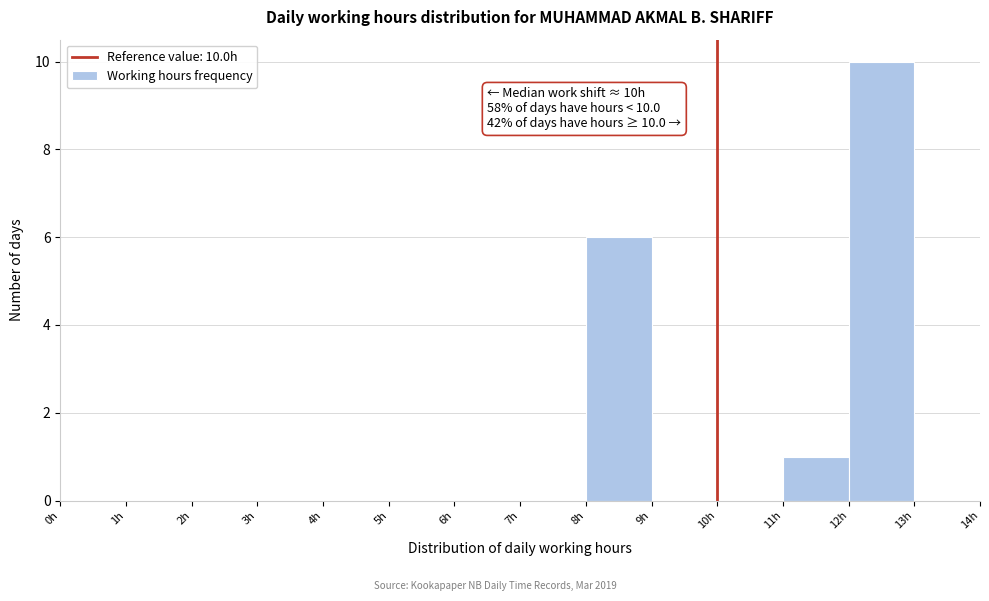

Which range on the x-axis has the tallest bar?

12 to 13